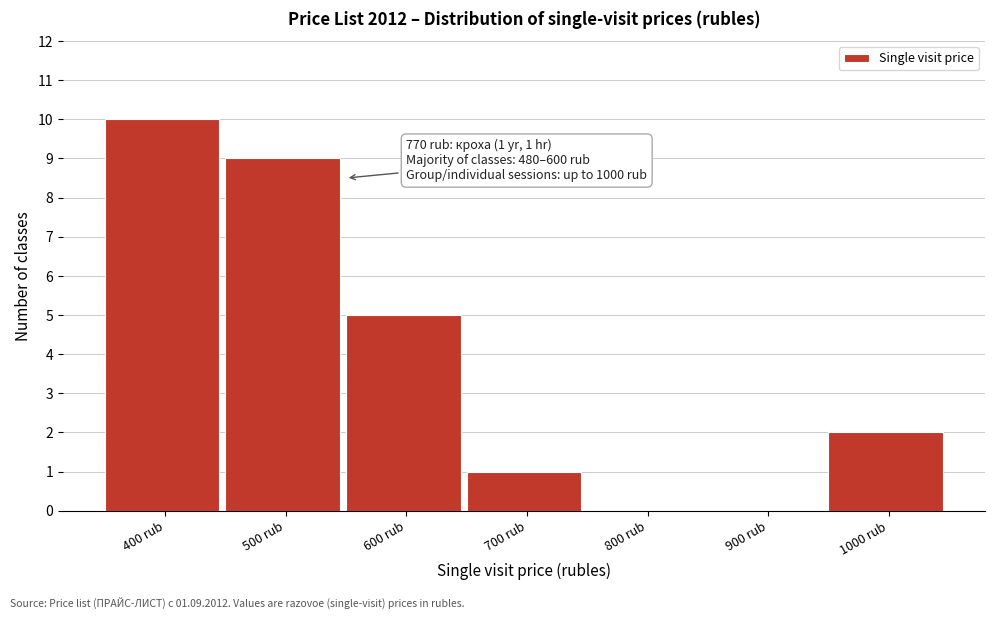

Reading right to left, transcribe all the data shown in this chart.

1000 rub=2	900 rub=0	800 rub=0	700 rub=1	600 rub=5	500 rub=9	400 rub=10